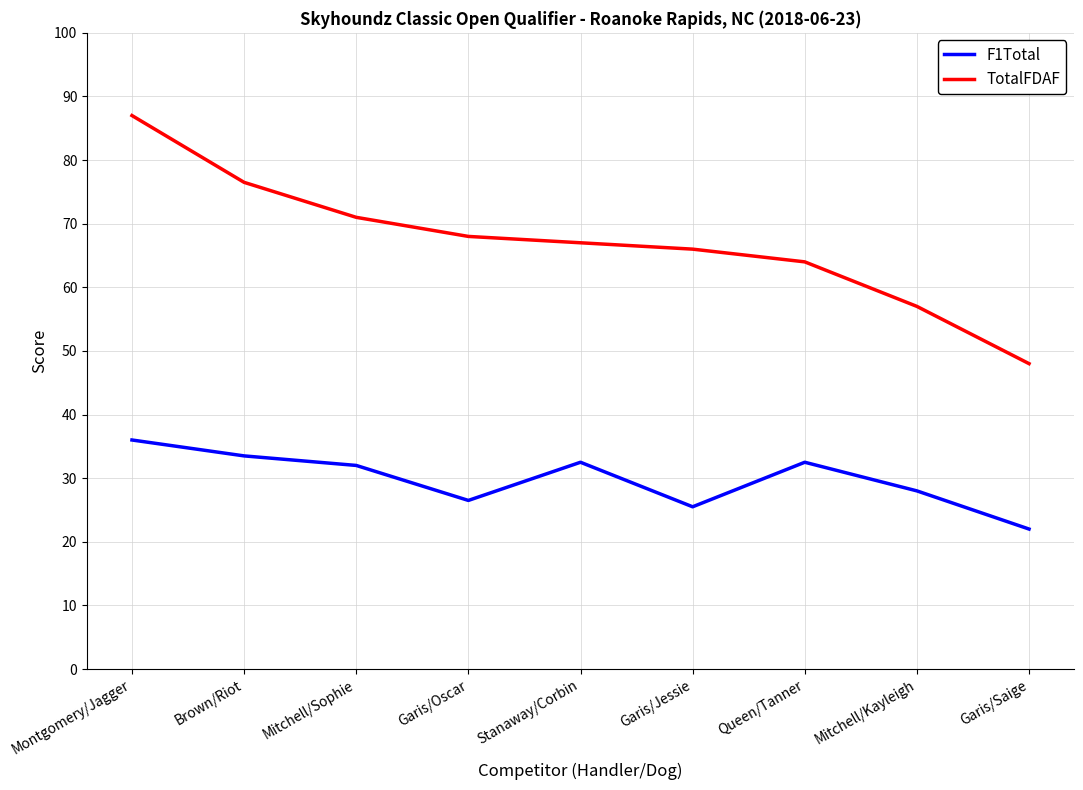

True or false: TotalFDAF and F1Total cross at least once.

False